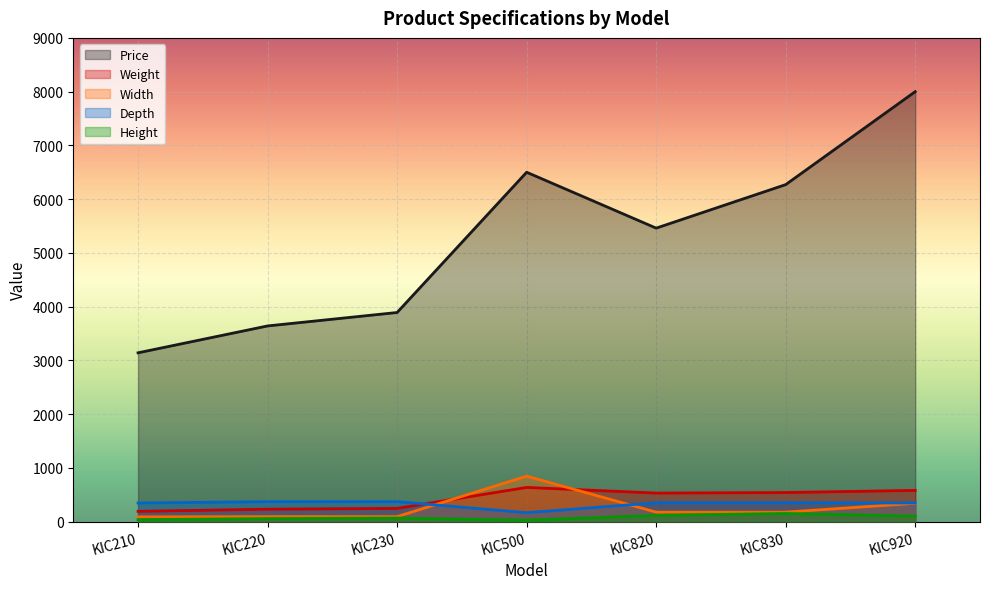

Where is Width nearest to the value 466?

KIC920